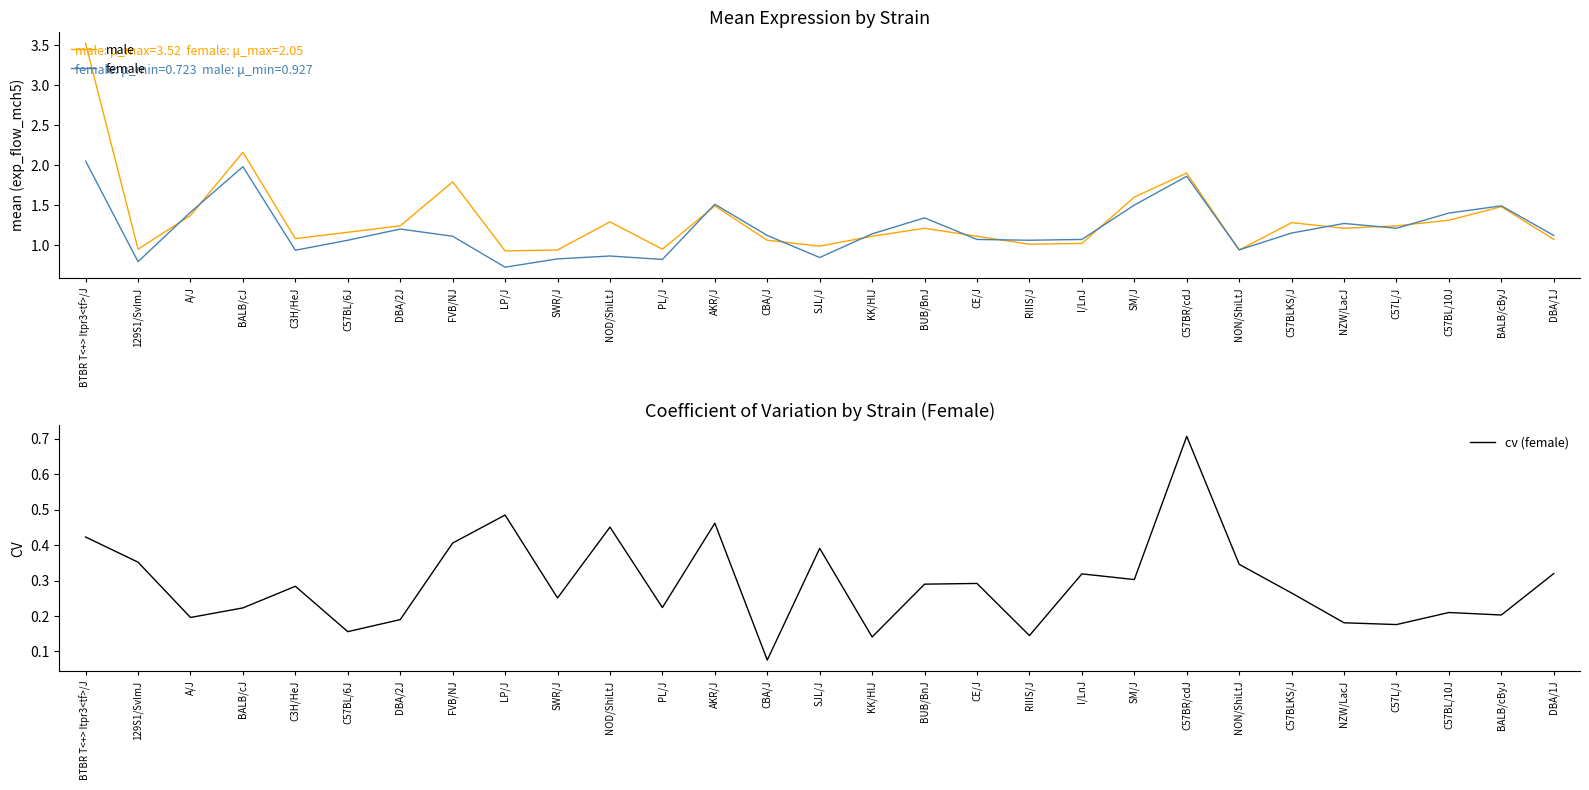

In male, how many points are lower than both neighbors (excluding endpoints)?

8